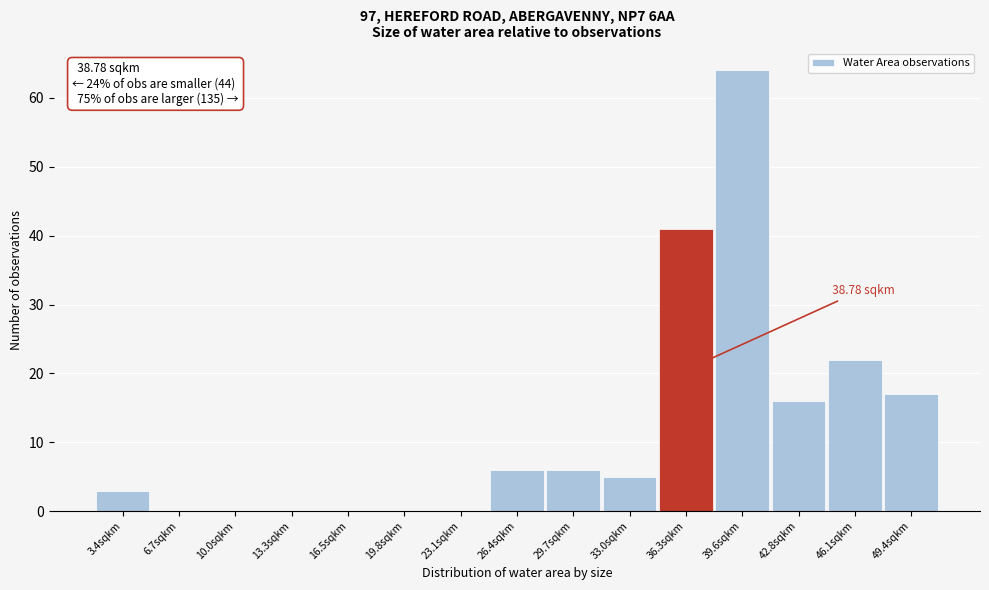

What is the ratio of the value at 49.4sqkm to the value at 29.7sqkm?

2.8